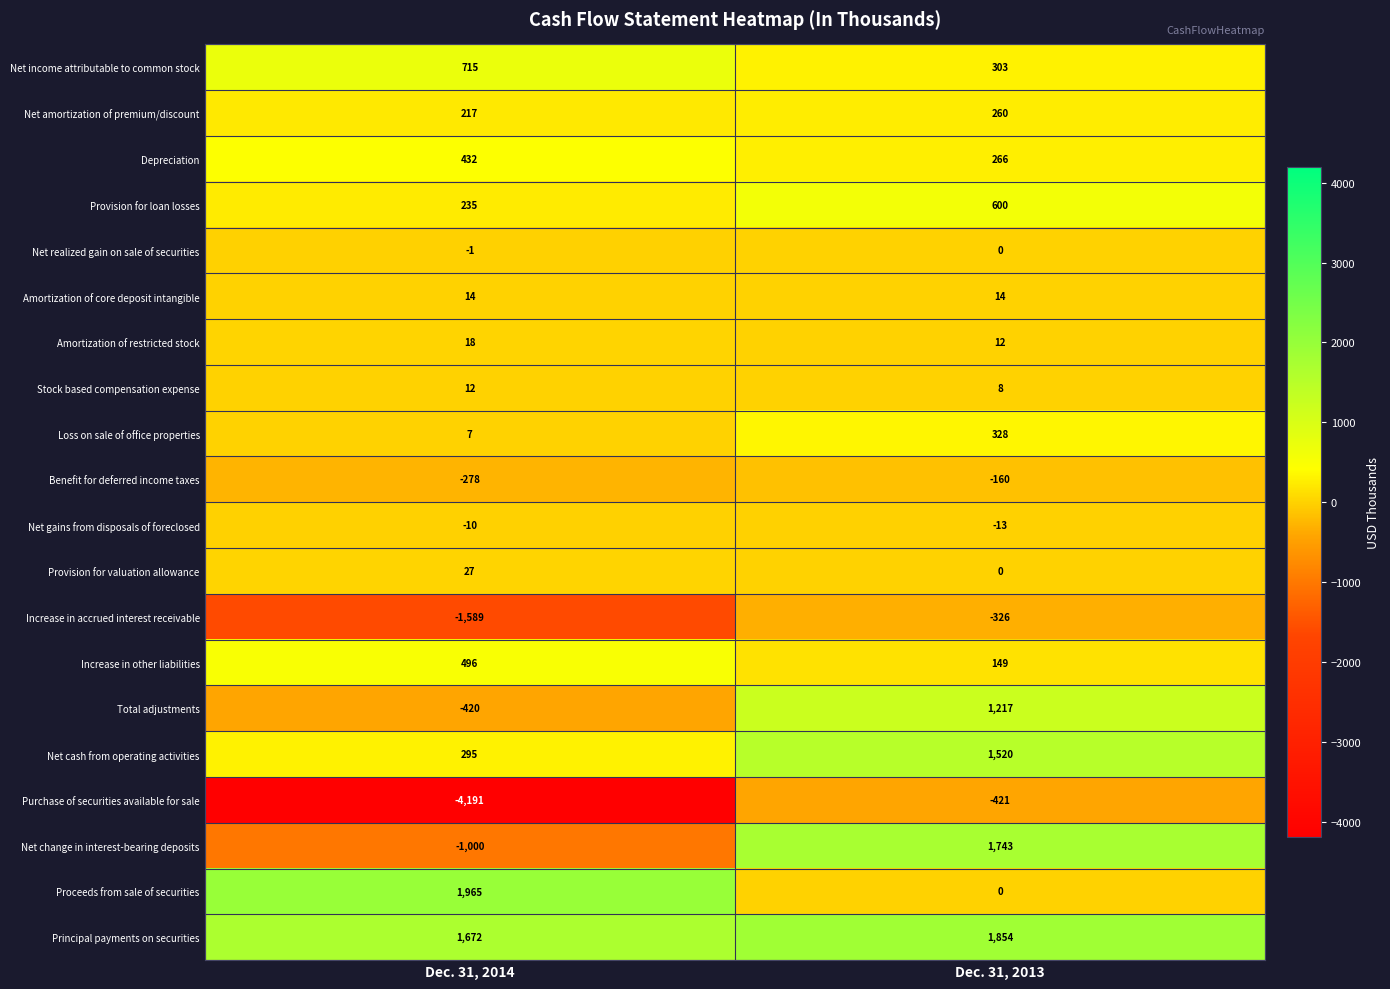

Is the value of Principal payments on securities at Dec. 31, 2014 greater than the value of Increase in other liabilities at Dec. 31, 2014?

Yes